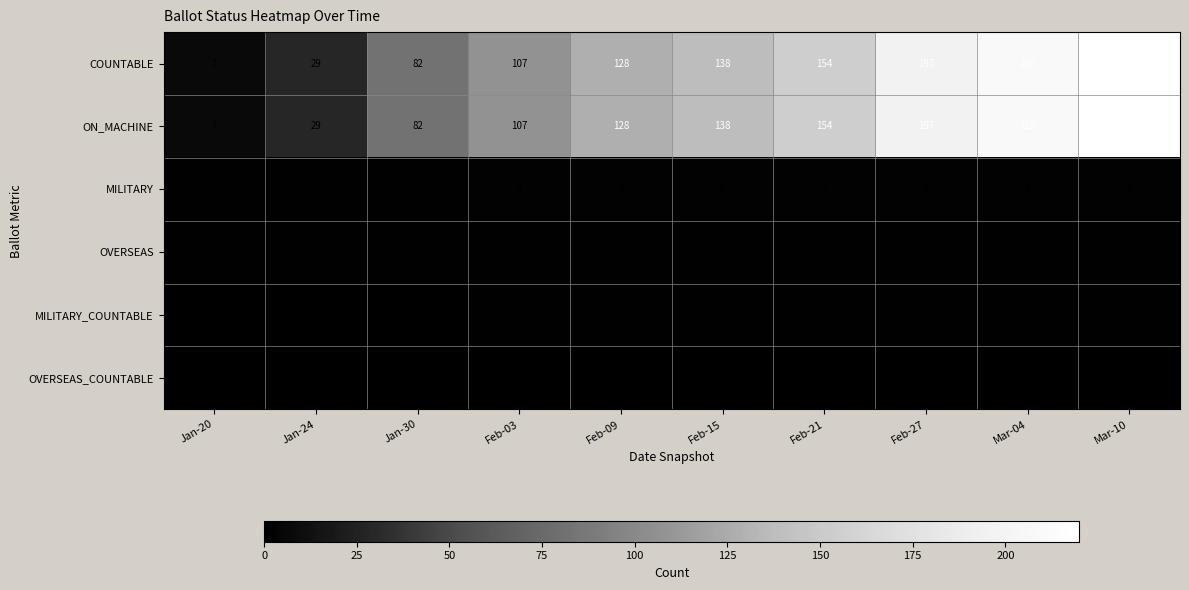

List the labels in order of COUNTABLE value, largest first.

Mar-10, Mar-04, Feb-27, Feb-21, Feb-15, Feb-09, Feb-03, Jan-30, Jan-24, Jan-20